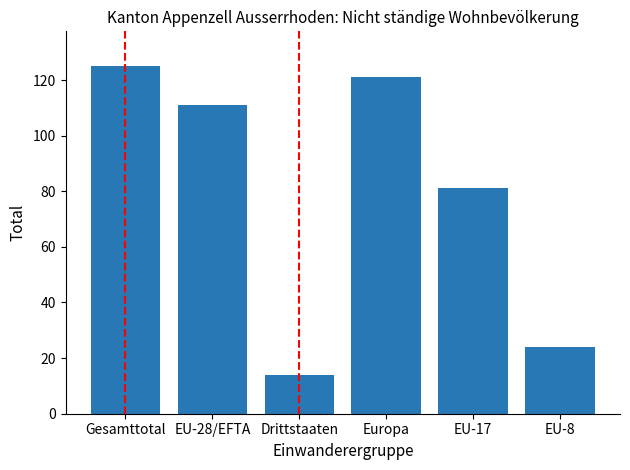

What is the difference between the second highest and second lowest values?

97